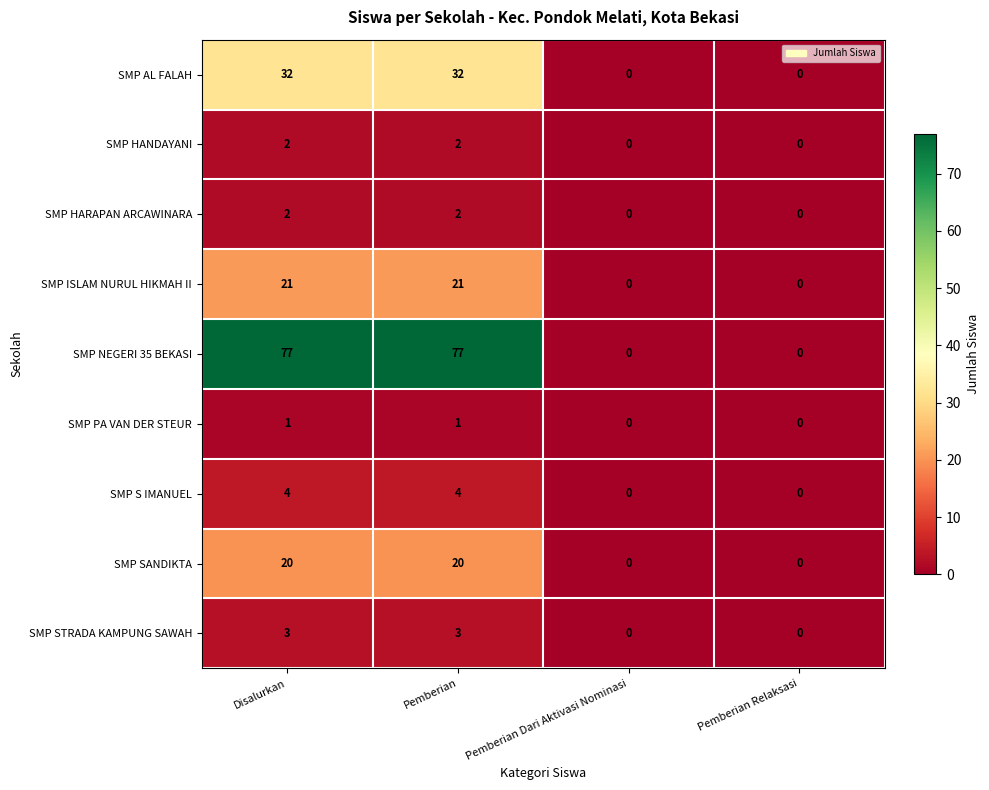

Read the SMP S IMANUEL value at Disalurkan.

4